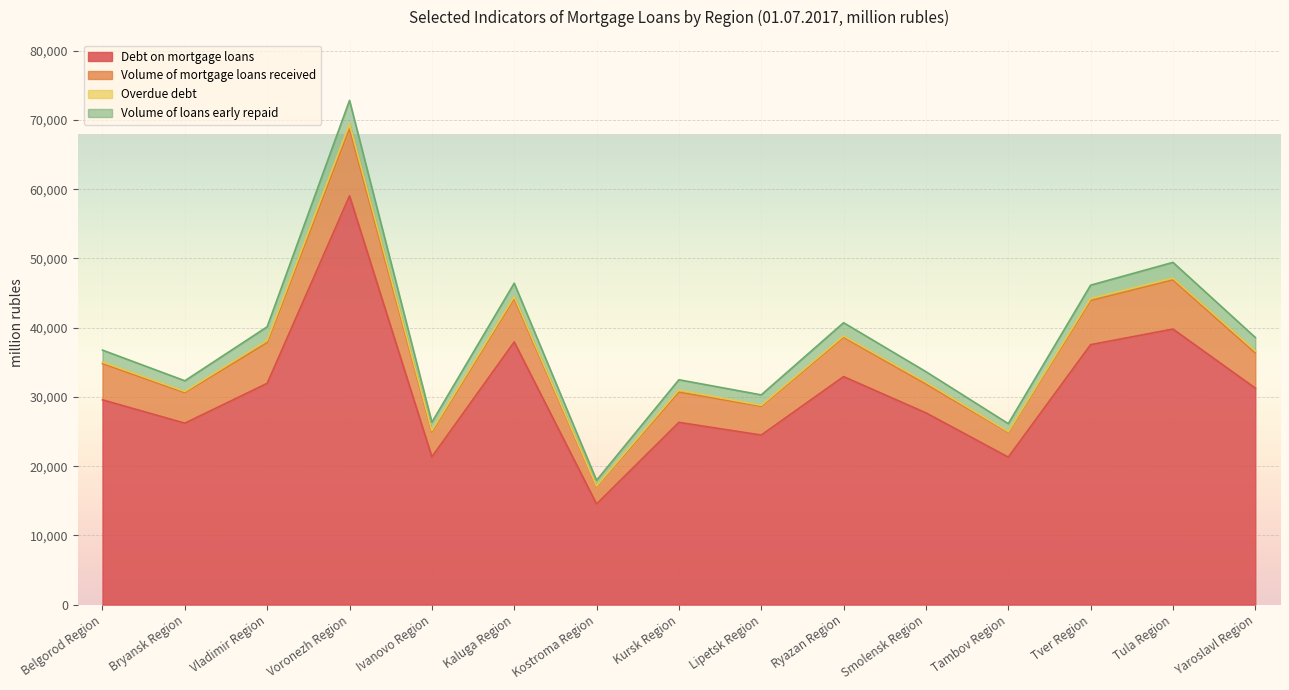

Which category has the highest value across all series?

Voronezh Region